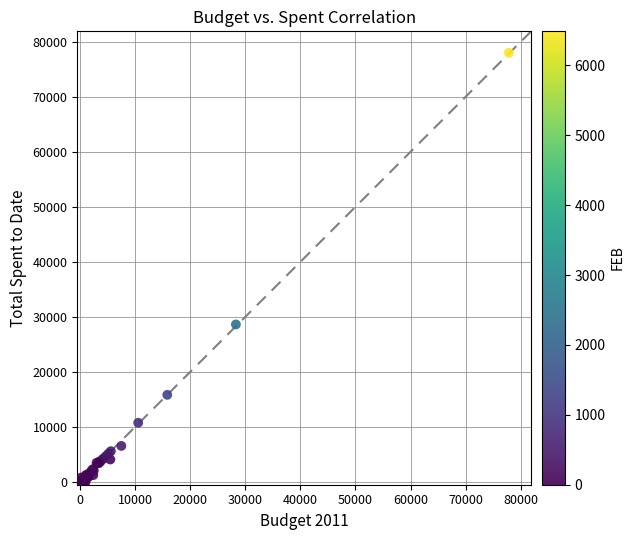

What Y value in the scatter plot is closest to 39001?

28633.5